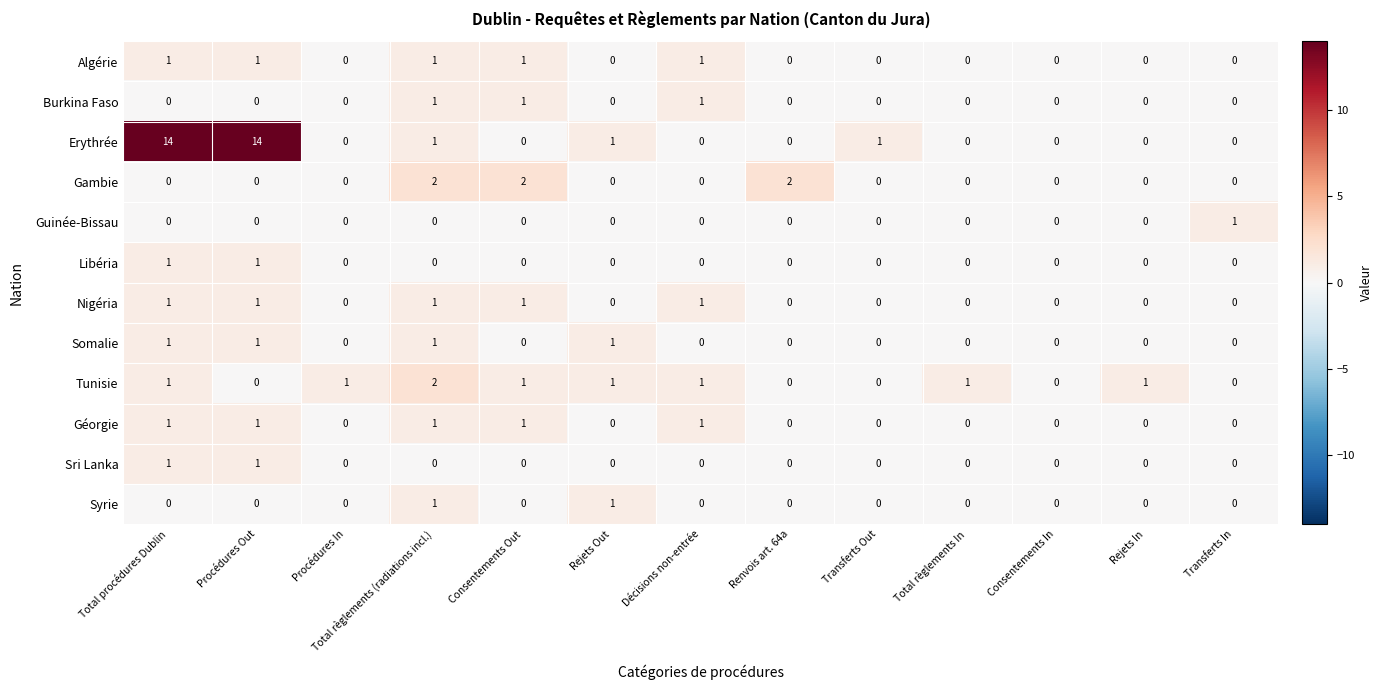

How many Libéria values are between 0 and 1?

13